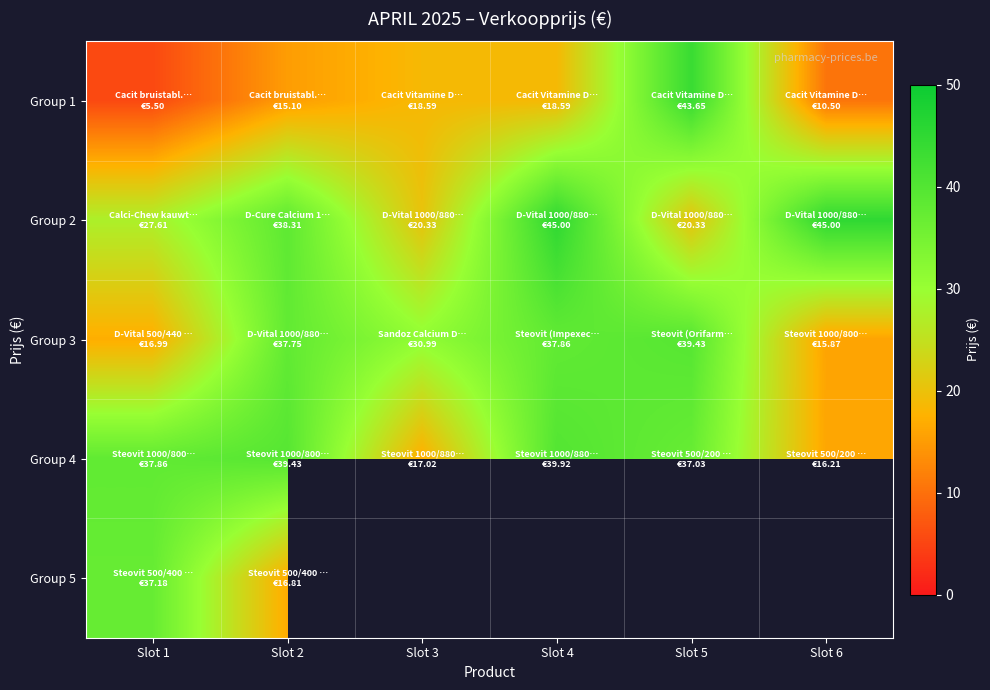

At which label is Group 2 closest to 32?

Slot 1